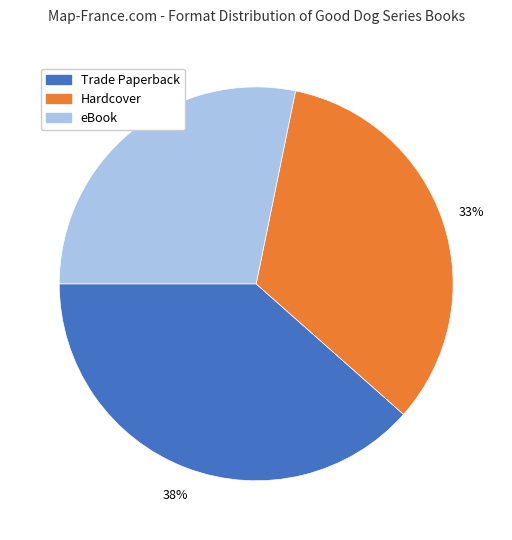

Does eBook represent more than half of the total?

No